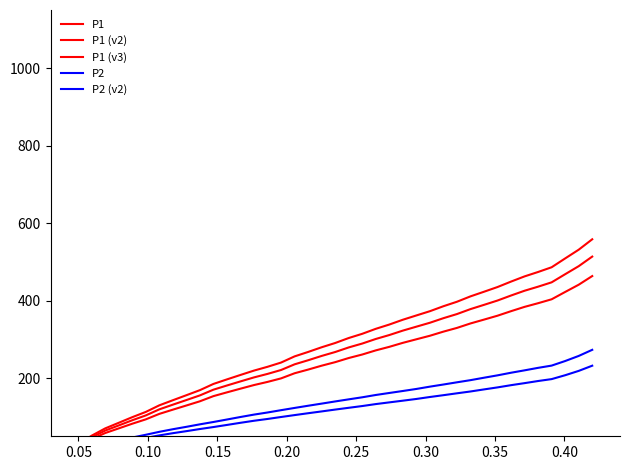

Which series has the largest range (max minus min)?

P1